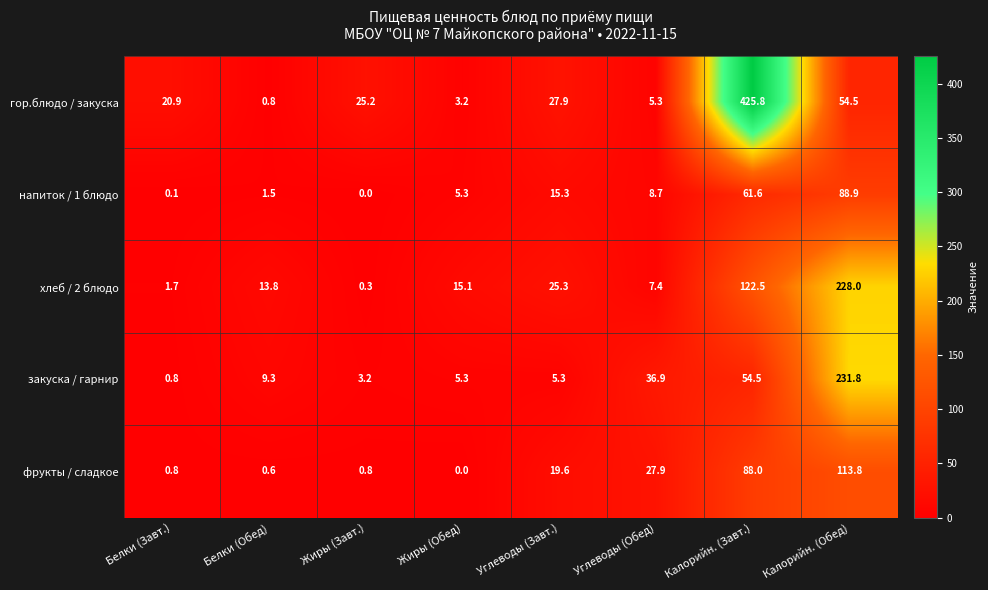

Which series has the largest total across all categories?

гор.блюдо / закуска